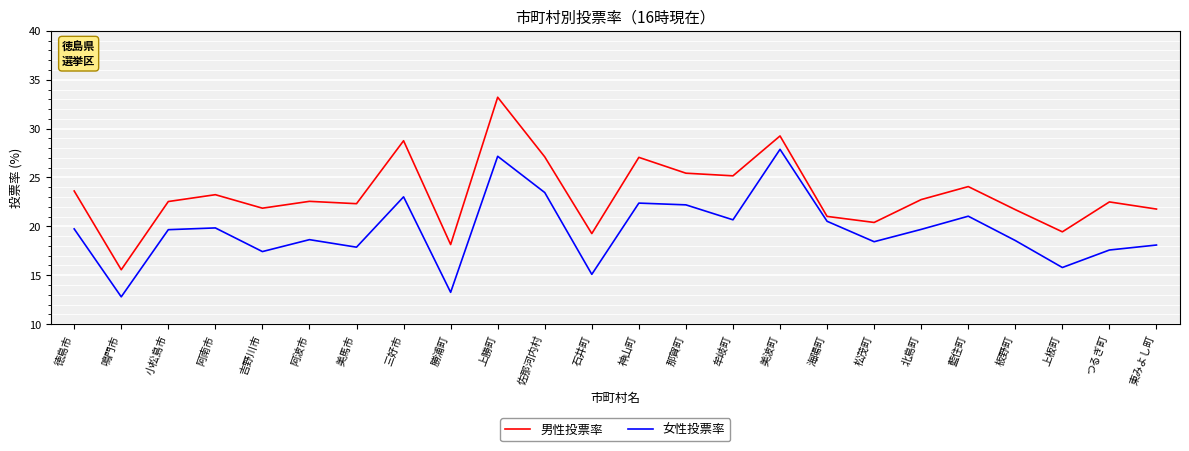

What position from the right is 三好市?

17